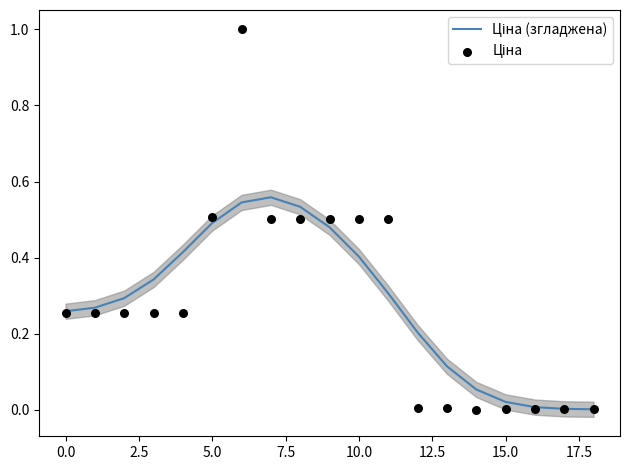

Which series reaches the maximum Y coordinate?

Ціна